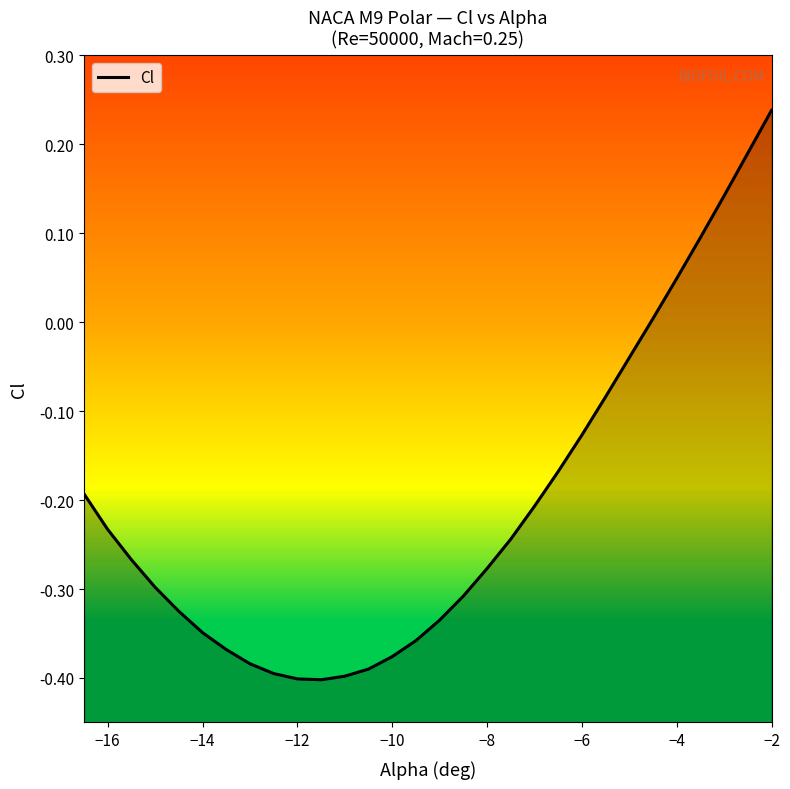

What is the difference between the second highest and second lowest values?

0.6